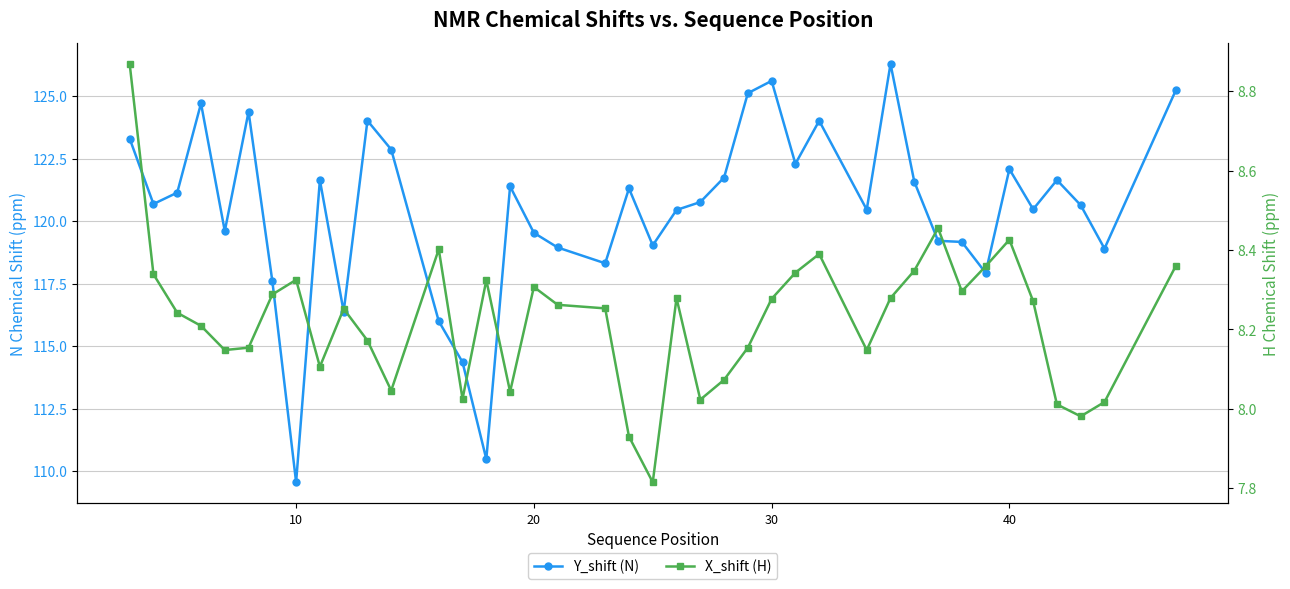

At which category does Y_shift (N) reach its first local valley?

10